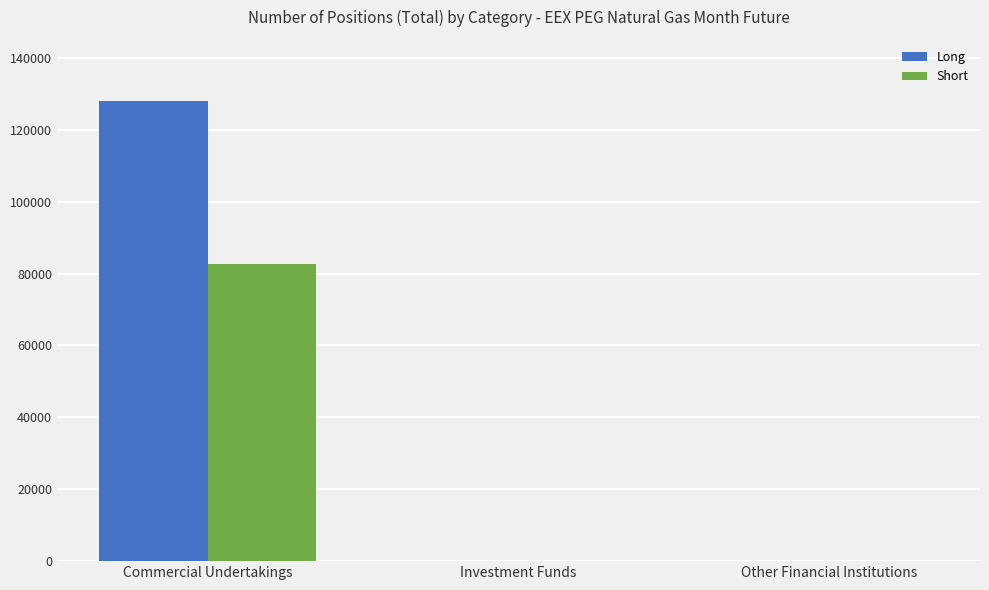

What are all the series names shown in the legend?

Long, Short